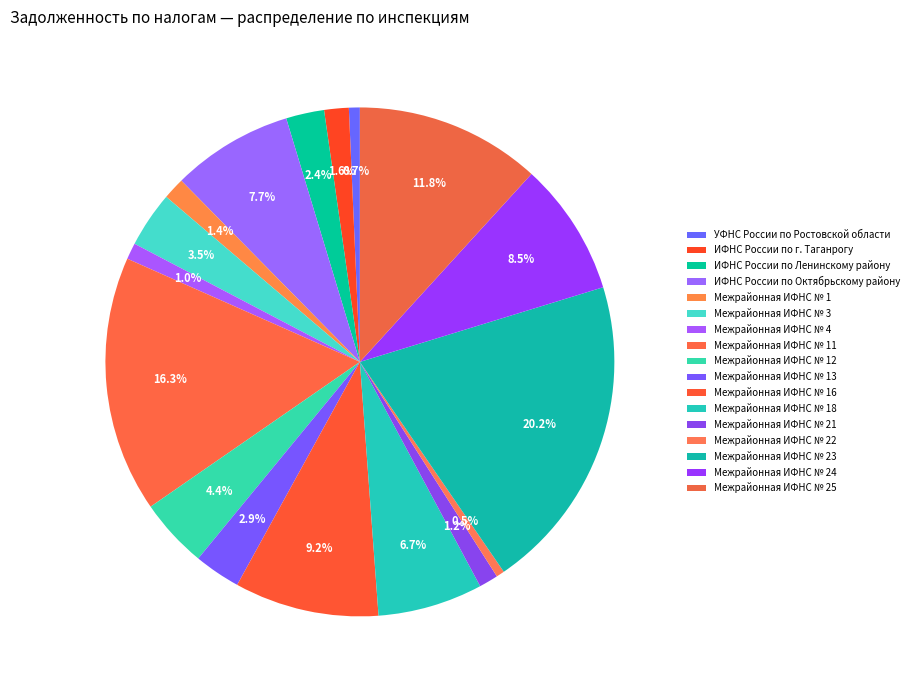

What percentage is the Межрайонная ИФНС № 11 slice, to the nearest percent?

16%